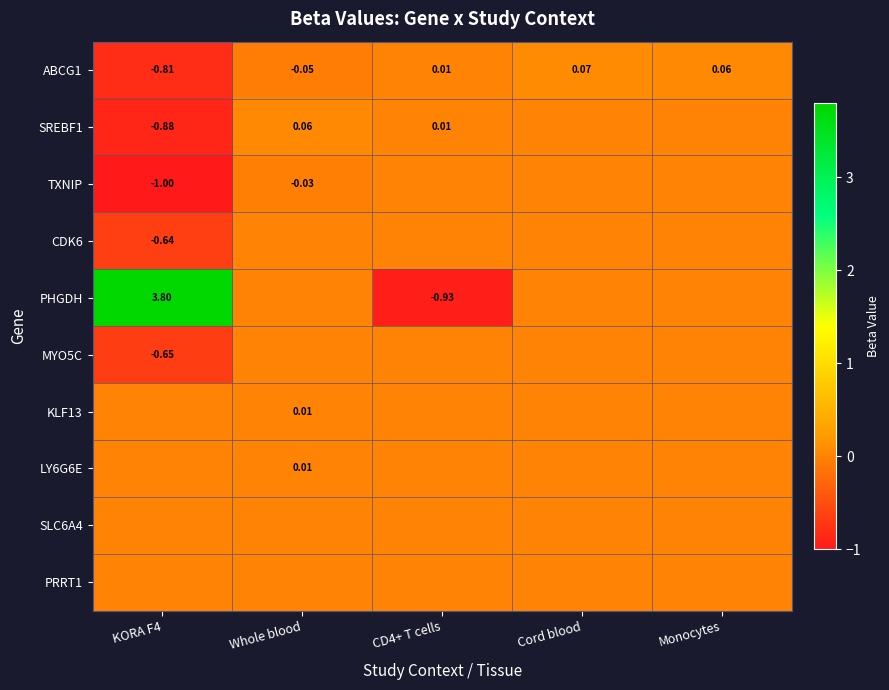

Rank the series by their maximum value, from lowest to highest.

TXNIP, CDK6, MYO5C, SLC6A4, PRRT1, LY6G6E, KLF13, SREBF1, ABCG1, PHGDH